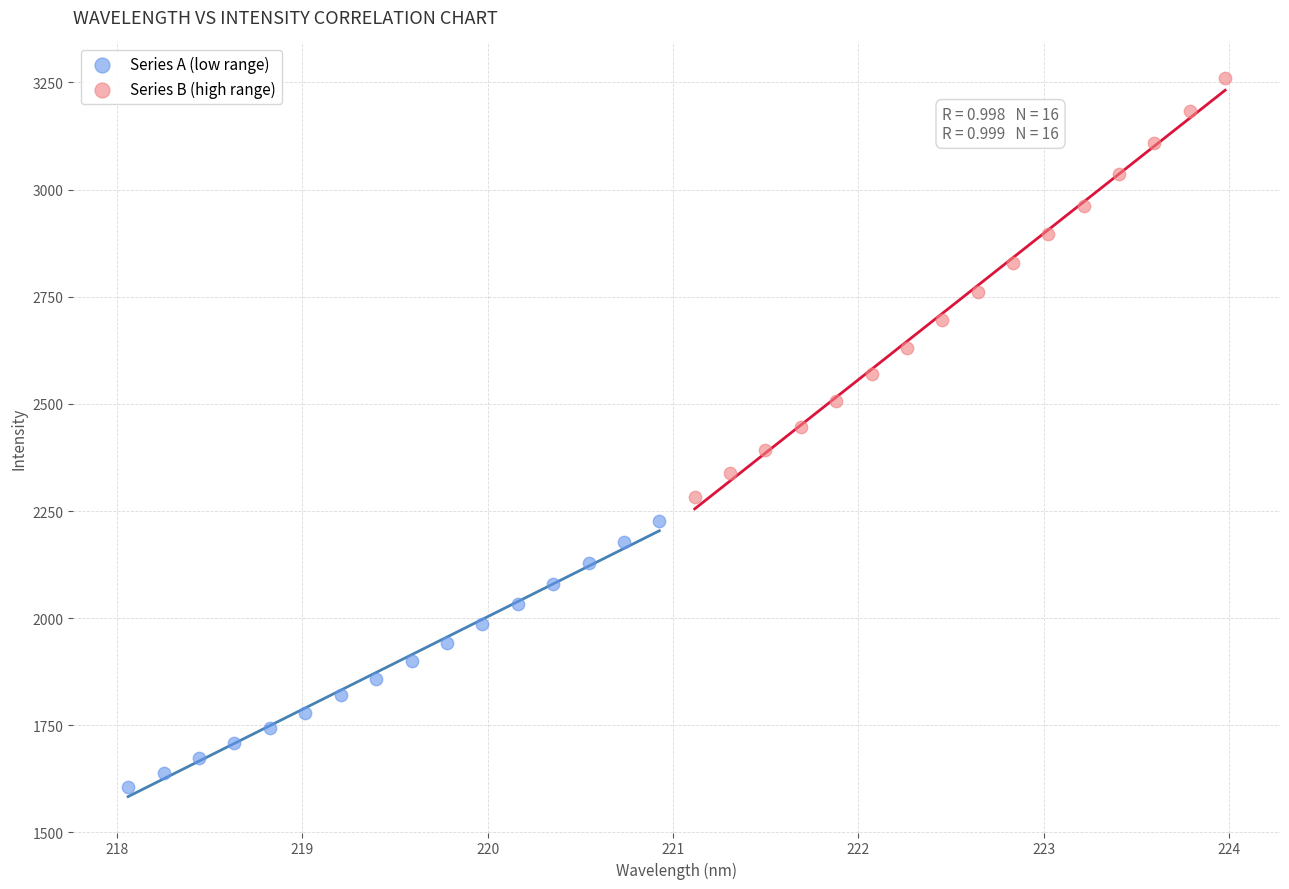

Which series contains the highest Y value?

Series B (high range)